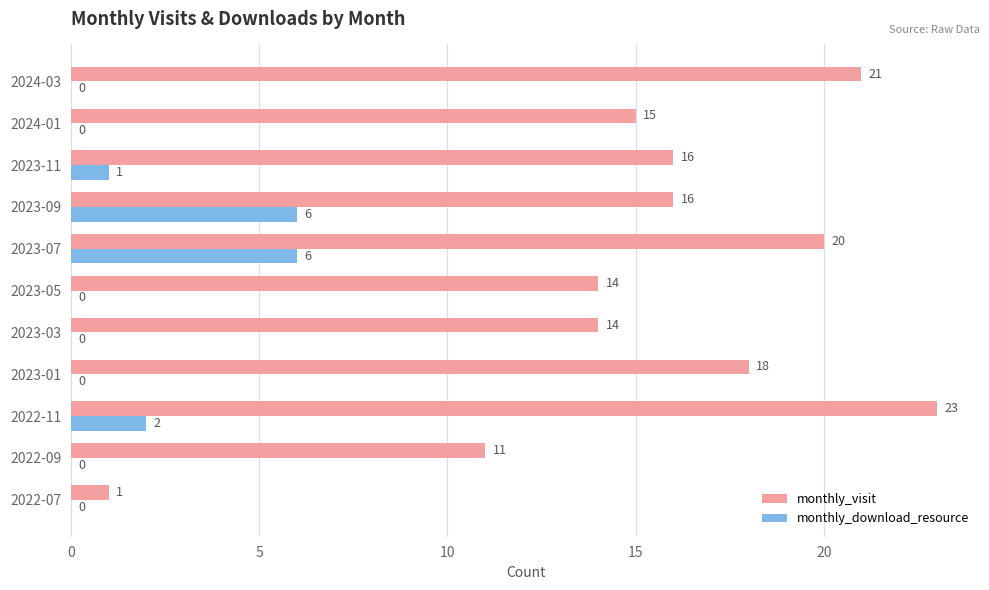

Which series has the widest spread of values?

monthly_visit